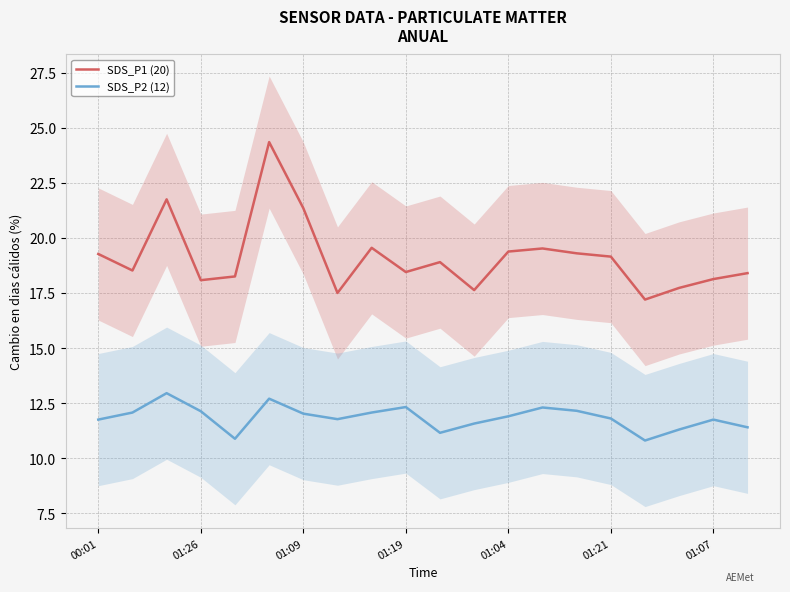

What is the minimum value for SDS_P1 (20)?

17.2